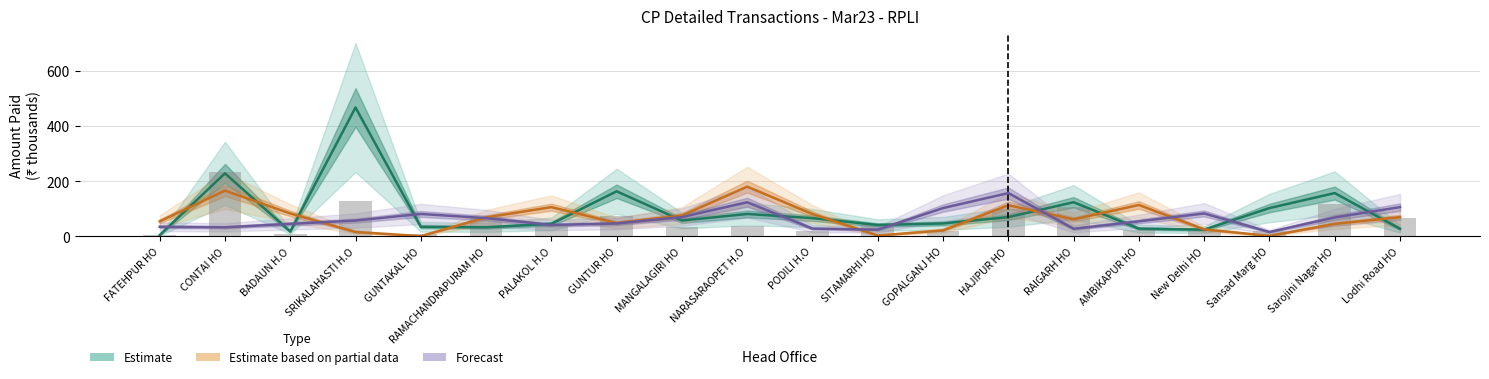

List the labels in order of Estimate based on partial data value, largest first.

NARASARAOPET H.O, CONTAI HO, AMBIKAPUR HO, HAJIPUR HO, PALAKOL H.O, BADAUN H.O, PODILI H.O, MANGALAGIRI HO, Lodhi Road HO, RAMACHANDRAPURAM HO, RAIGARH HO, FATEHPUR HO, GUNTUR HO, Sarojini Nagar HO, New Delhi HO, GOPALGANJ HO, SRIKALAHASTI H.O, SITAMARHI HO, Sansad Marg HO, GUNTAKAL HO